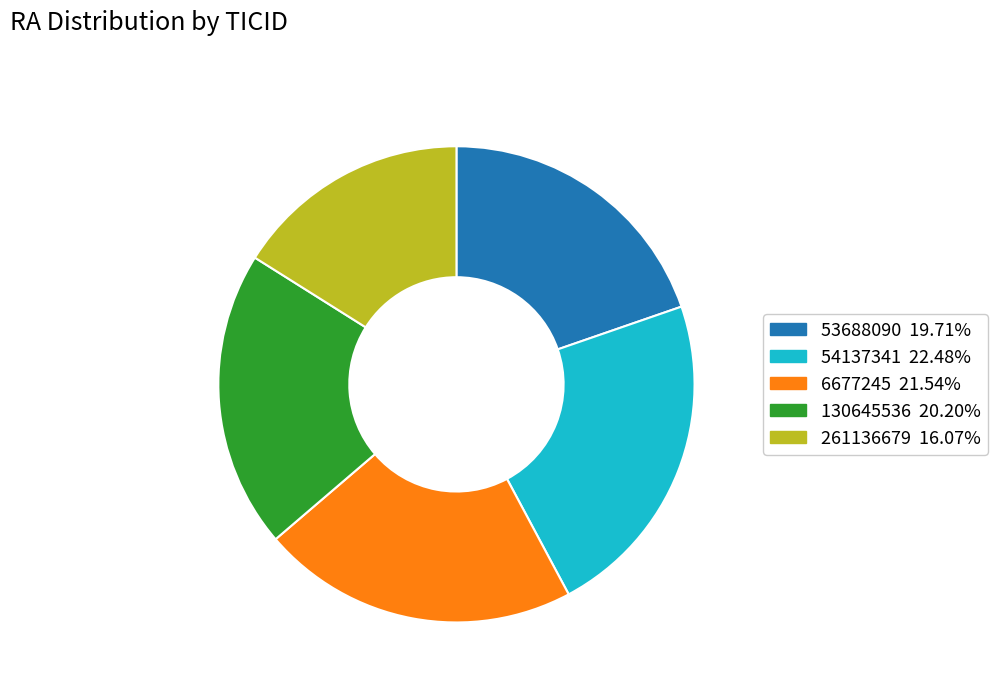

Which has a higher value, 261136679 or 54137341?

54137341